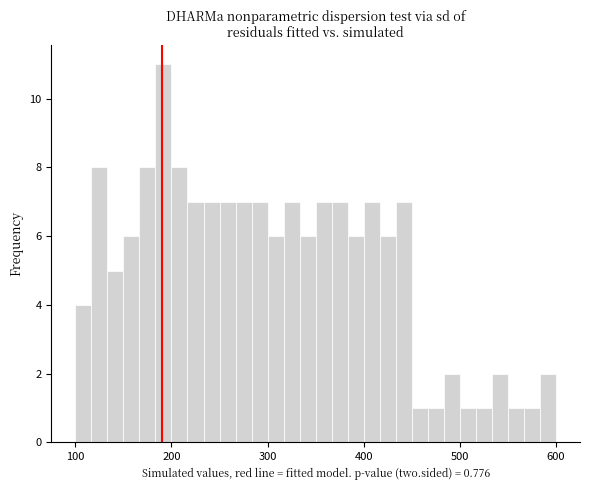

Around what value on the x-axis is the tallest bar? Give the approximate position of its centre, as read against the axis.

190